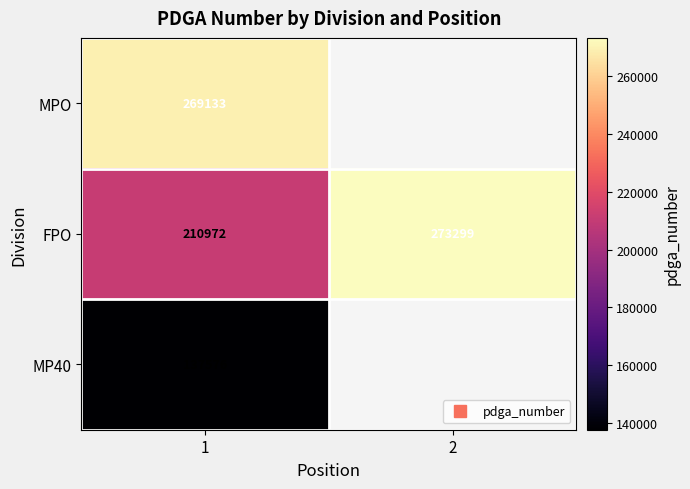

Between 1 and 2, which is larger?

2